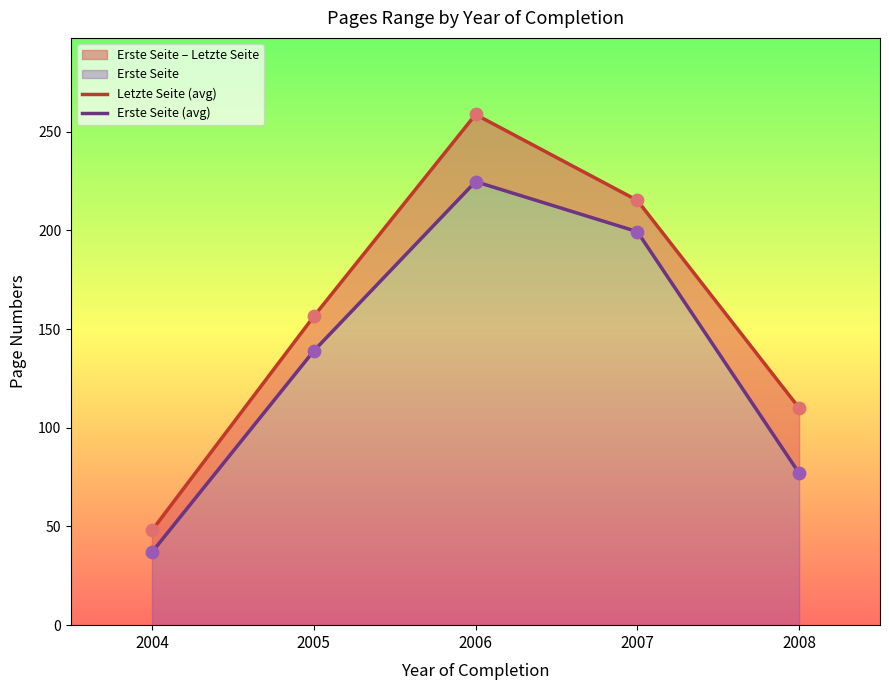

Is the value of Letzte Seite (avg) at 2008 greater than the value of Erste Seite (avg) at 2008?

Yes